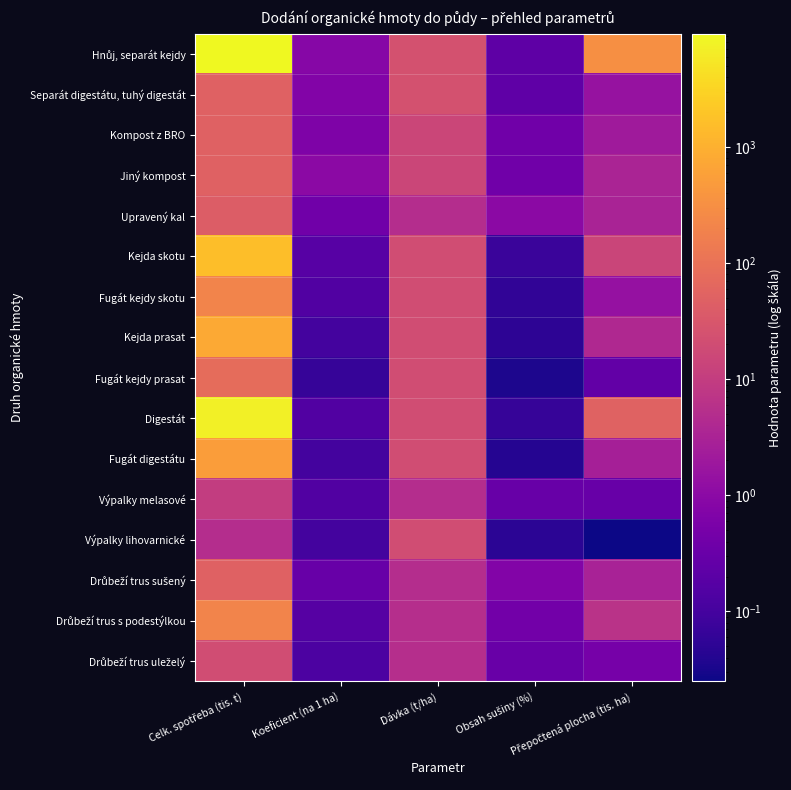

Rank the series at Celk. spotřeba (tis. t) from lowest to highest value.

Výpalky lihovarnické, Výpalky melasové, Drůbeží trus uleželý, Upravený kal, Separát digestátu, tuhý digestát, Kompost z BRO, Jiný kompost, Drůbeží trus sušený, Fugát kejdy prasat, Fugát kejdy skotu, Drůbeží trus s podestýlkou, Fugát digestátu, Kejda prasat, Kejda skotu, Digestát, Hnůj, separát kejdy